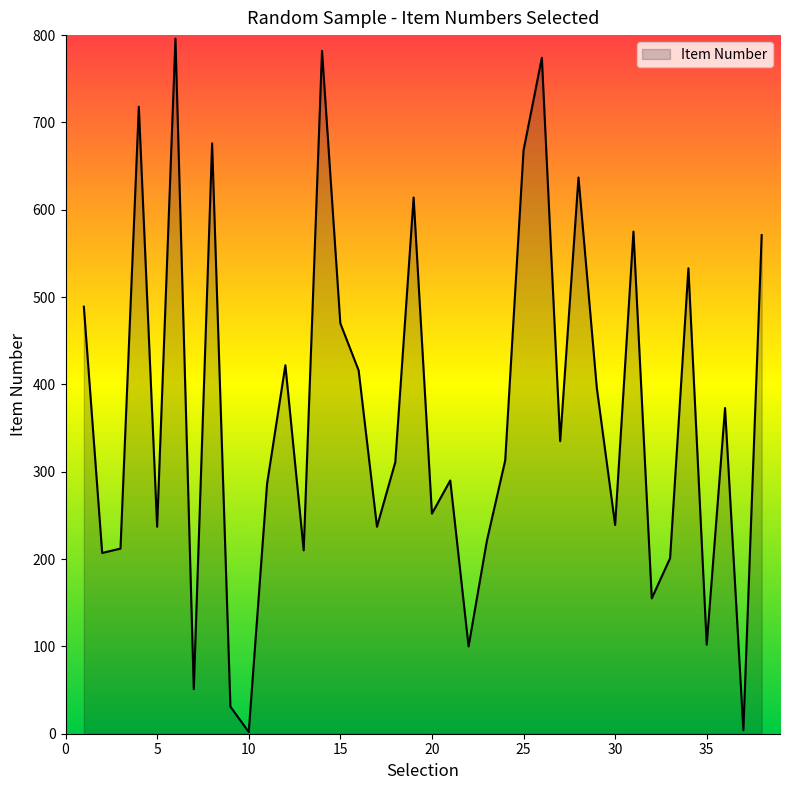

What is the difference between the maximum and minimum values?

794